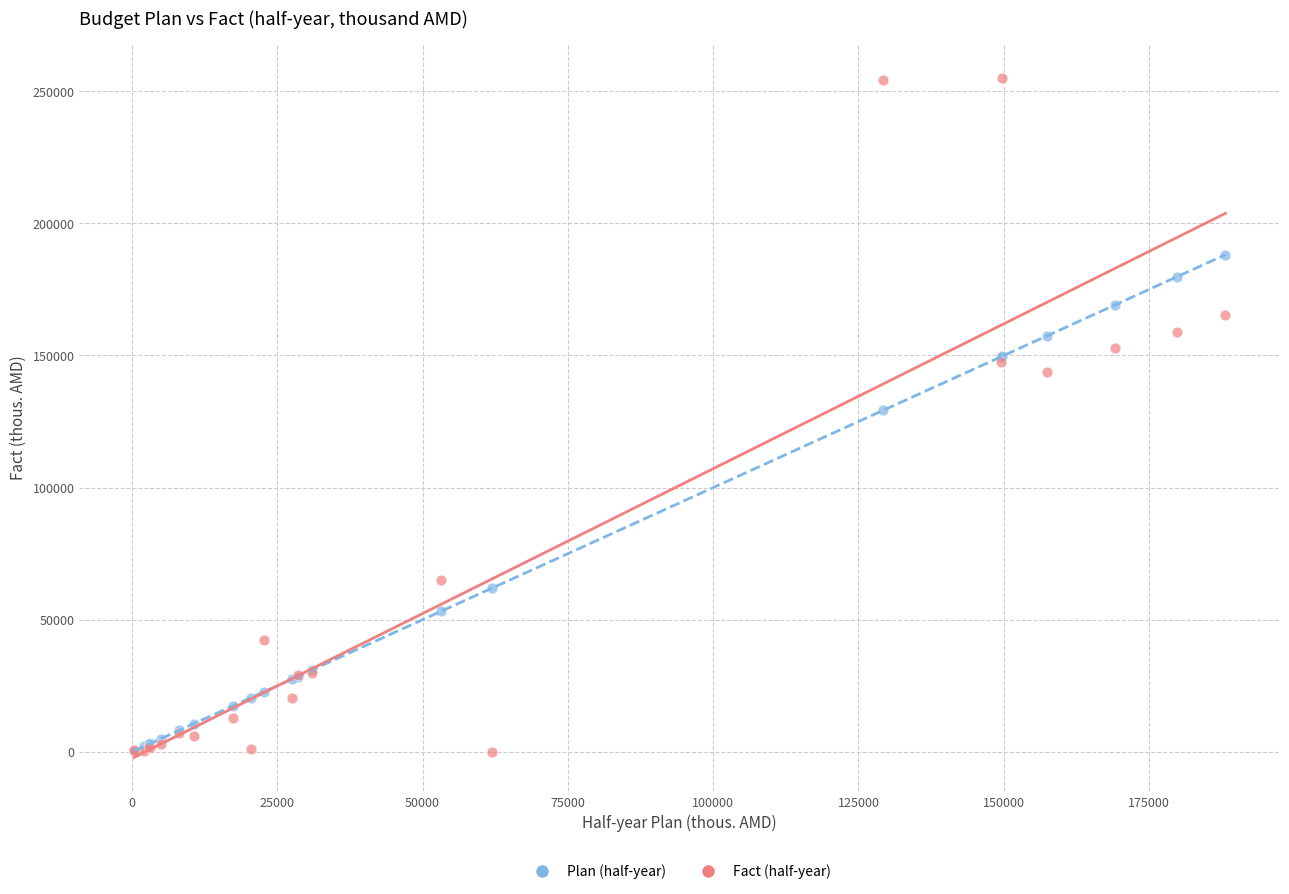

What are all the series names shown in the legend?

Plan (half-year), Fact (half-year)